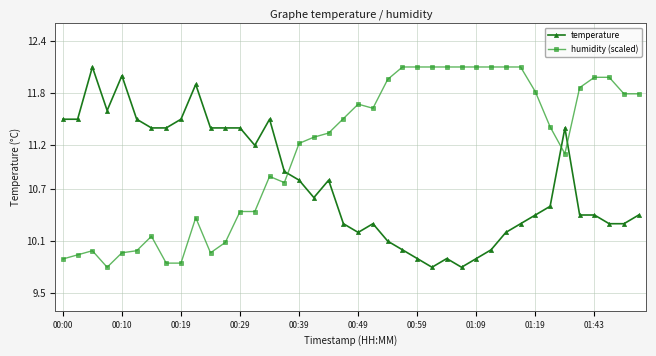

How many times do humidity (scaled) and temperature cross each other?

3